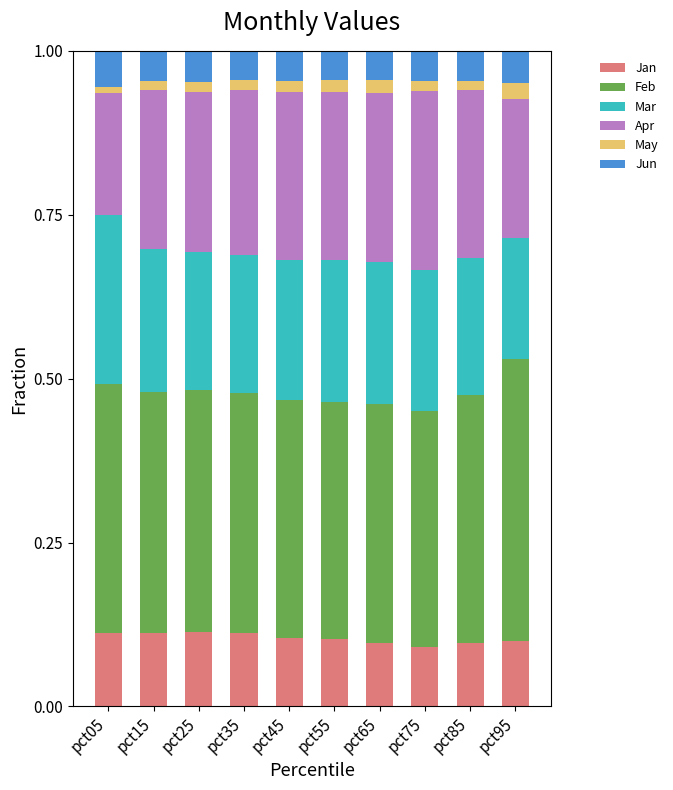

The value of Jan at pct85 is 0.1. True or false?

True